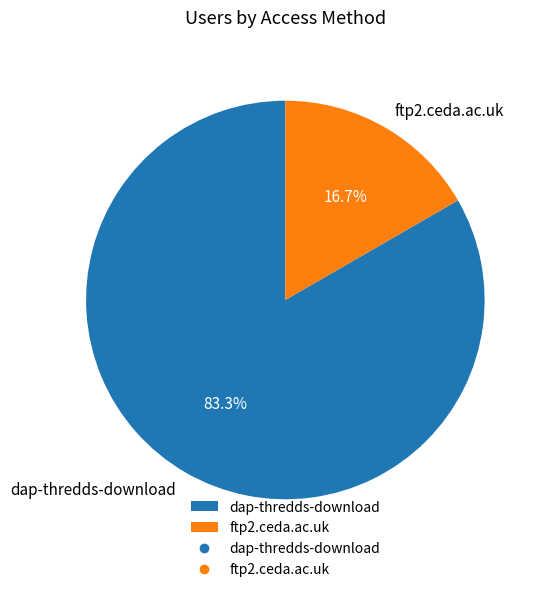

What percentage is NOT represented by ftp2.ceda.ac.uk?

83.3%